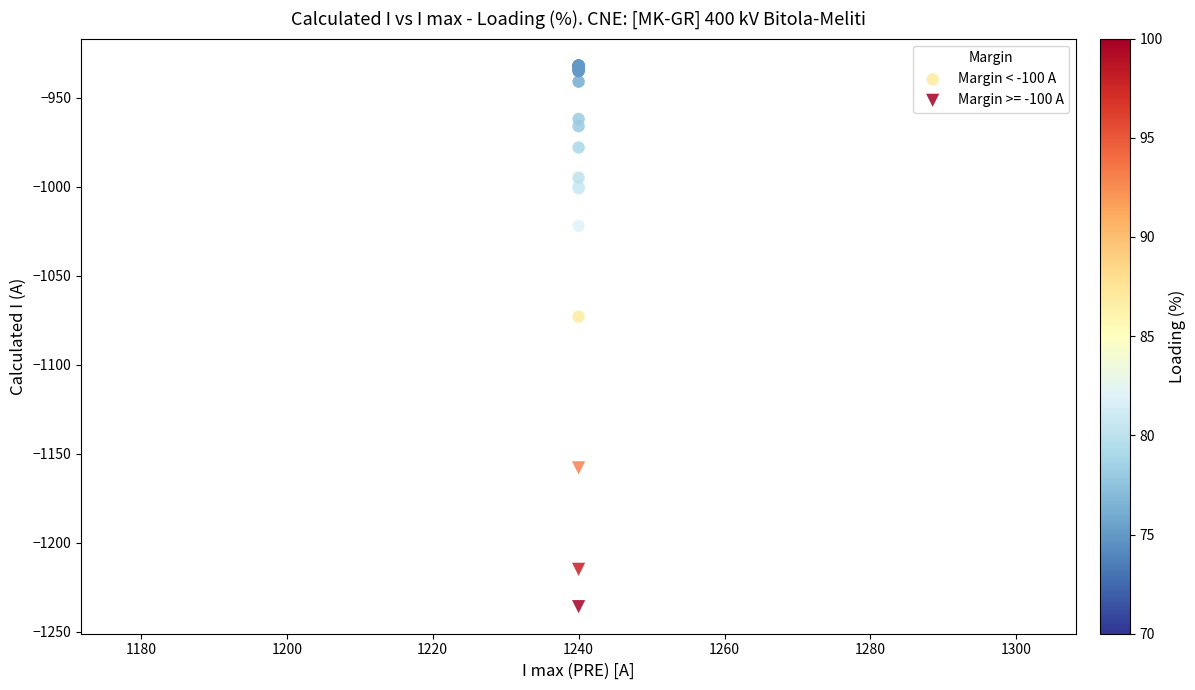

Which series has the widest spread of Y values?

Margin < -100 A